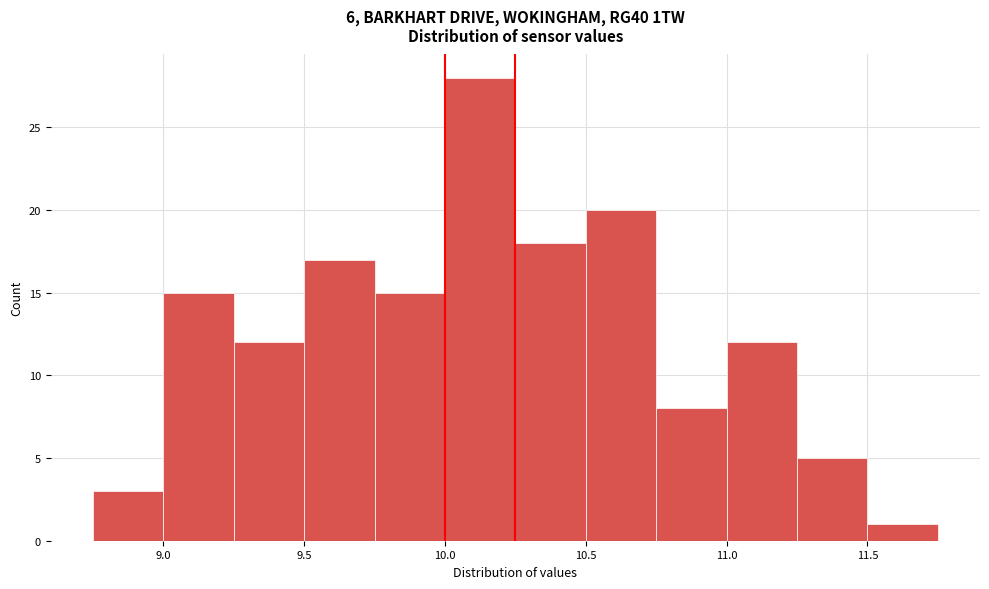

What is the height of the bar covering 11.50 to 11.75 on the x-axis? The values are not printed on the chart, so give them approximately, as read against the axis.

1